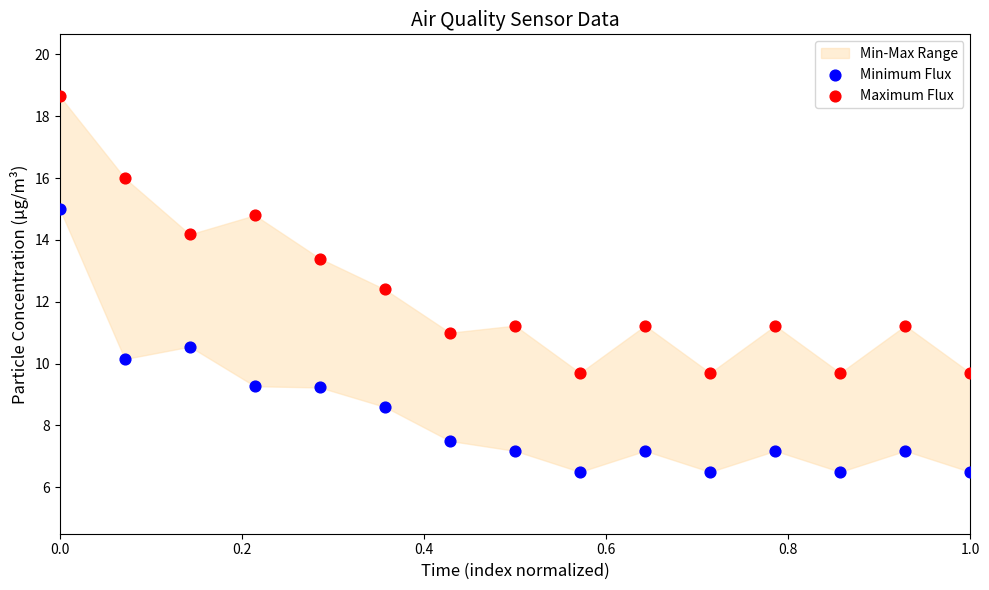

What is the X range (max minus min) for the scatter plot?

1.0